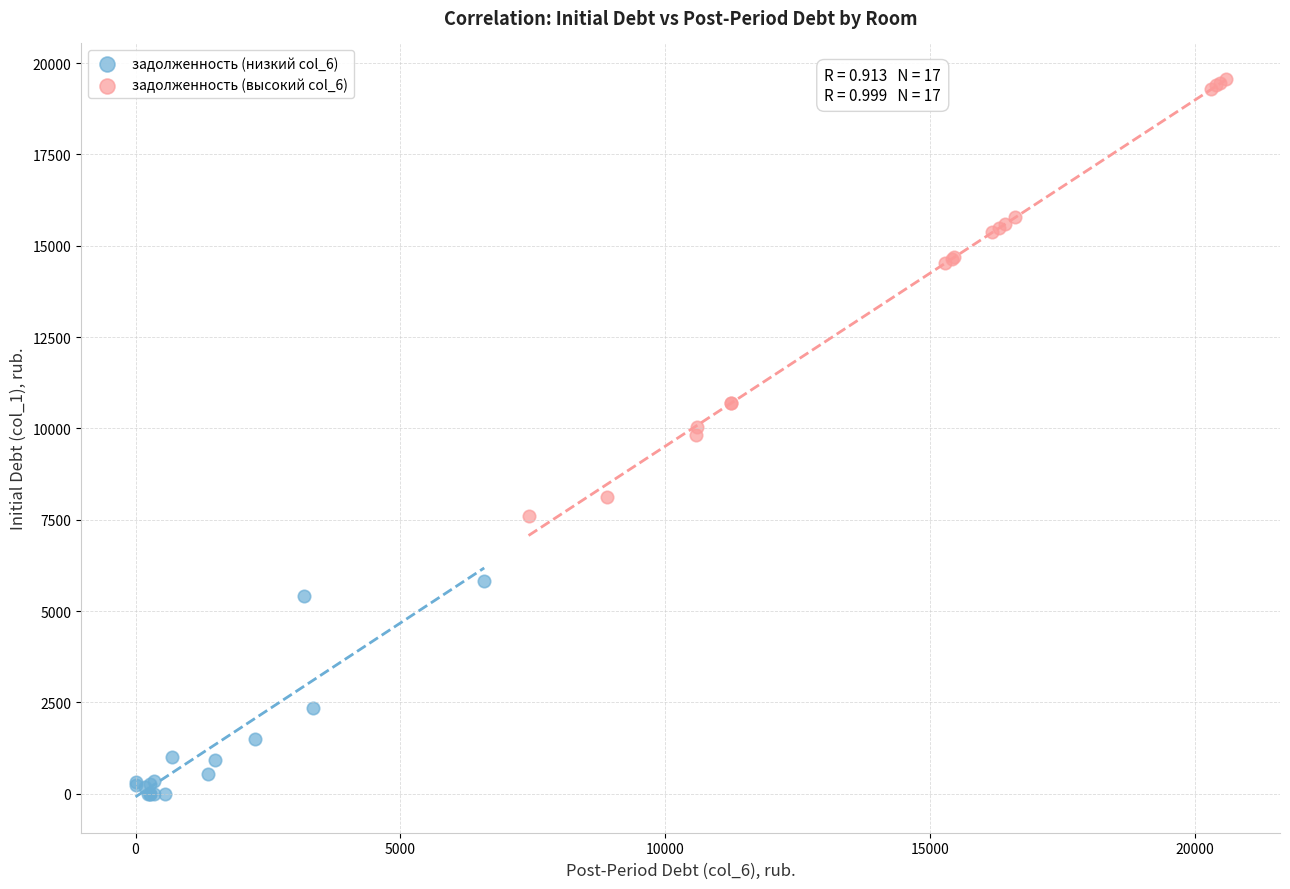

Which series reaches the minimum Y coordinate?

задолженность (низкий col_6)